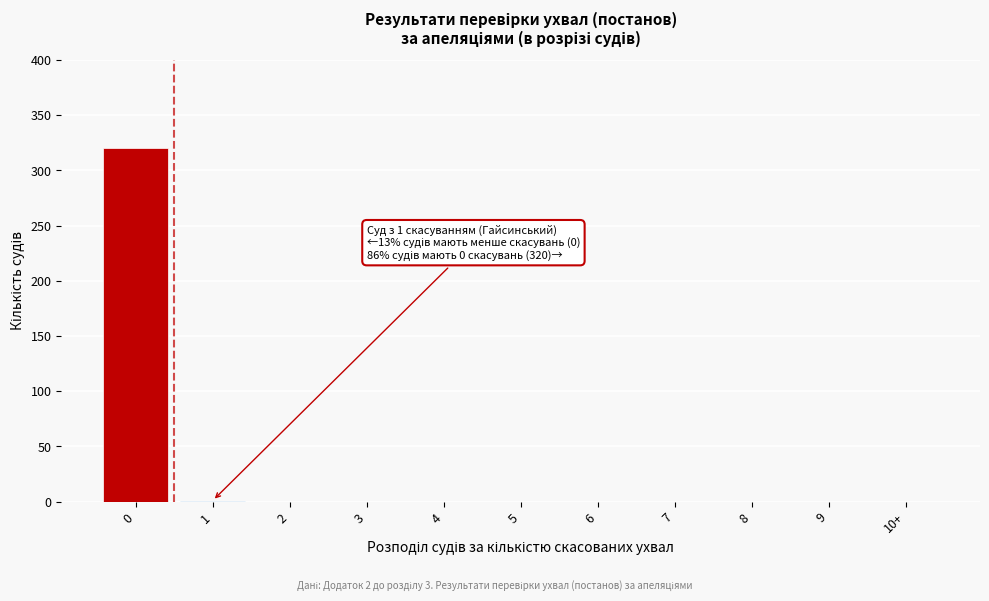

What is the change in value from 0 to 2?

-320